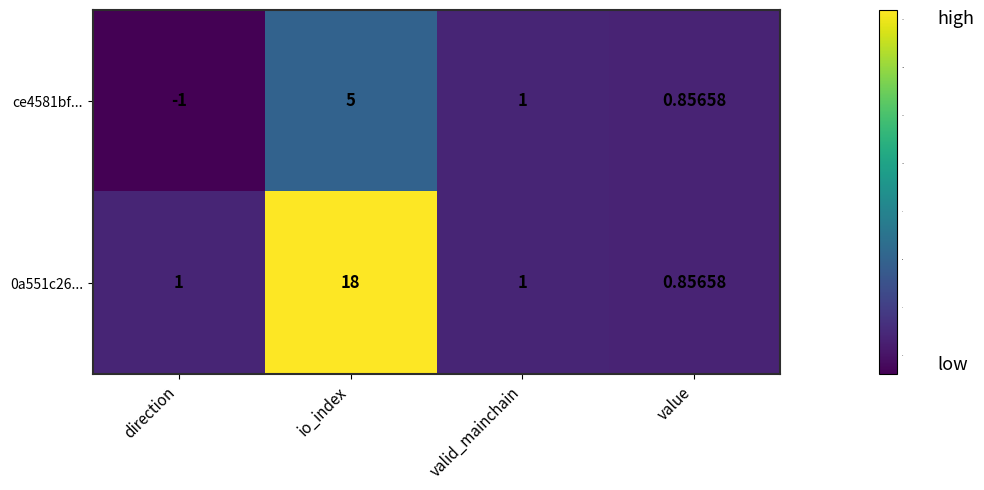

At which label does 0a551c26... reach its minimum?

value